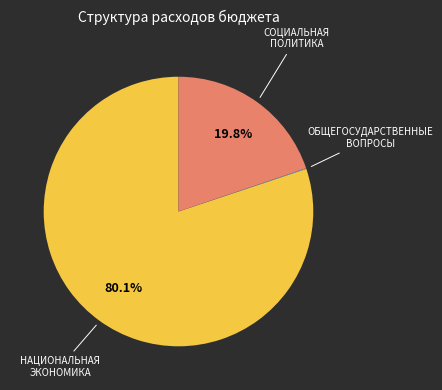

To the nearest percent, what is the average slice percentage?

33%